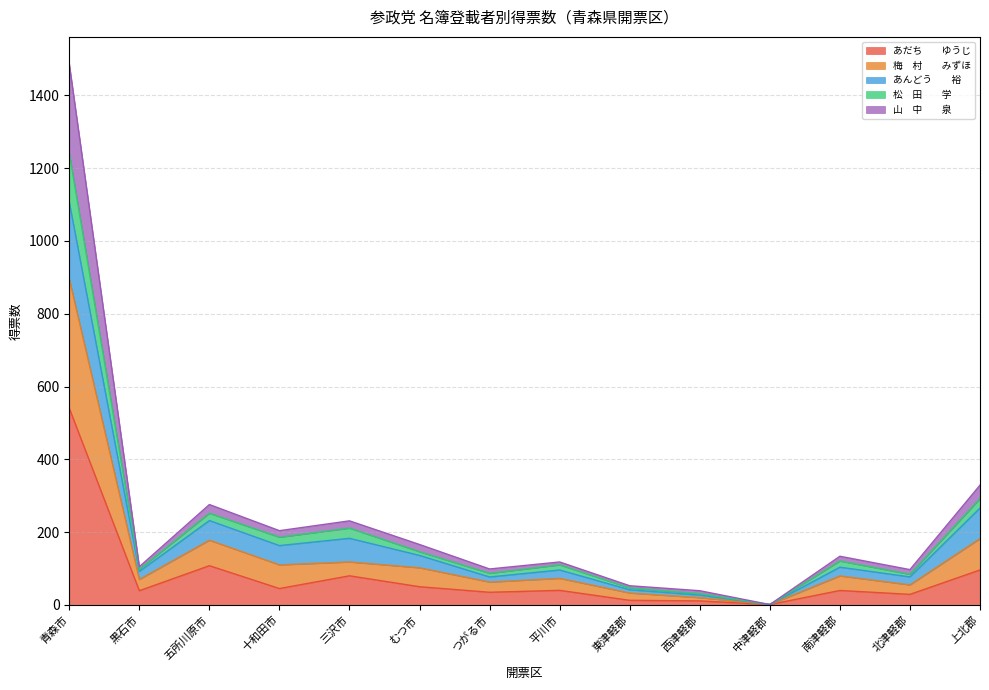

At which category does 山　中　　泉 reach its first local peak?

五所川原市